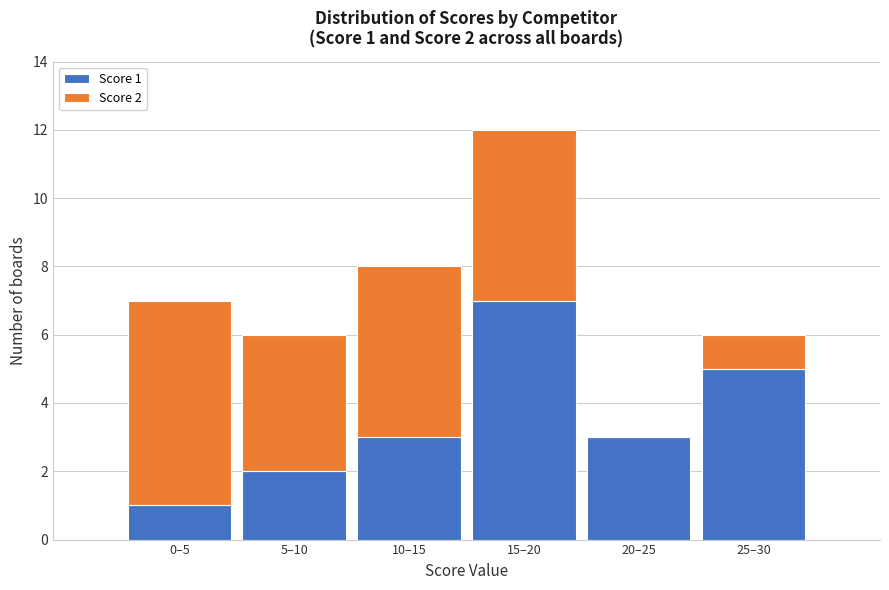

Reading right to left, transcribe the values for Score 1.

25–30=5	20–25=3	15–20=7	10–15=3	5–10=2	0–5=1